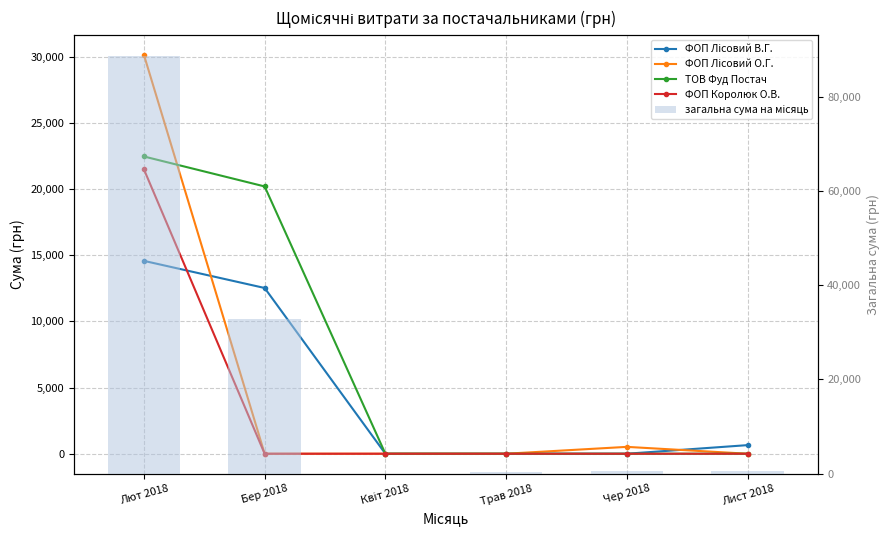

List the series in order of their peak value, highest first.

загальна сума на місяць, ФОП Лісовий О.Г., ТОВ Фуд Постач, ФОП Королюк О.В., ФОП Лісовий В.Г.